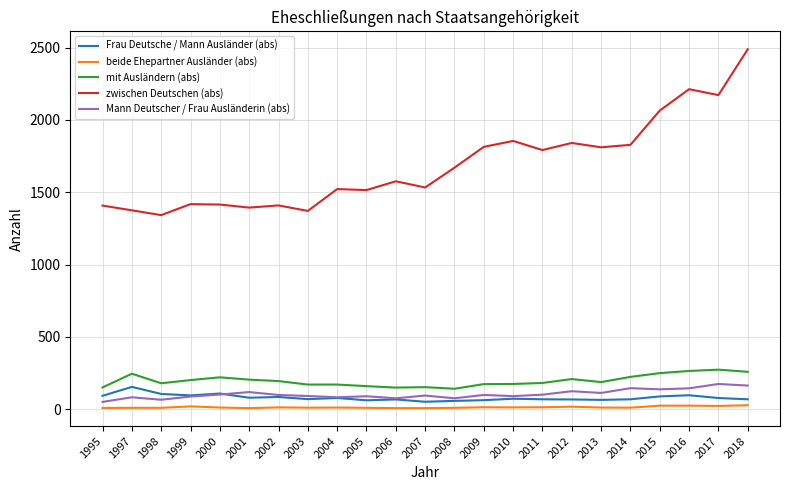

At which category does the chart reach its peak across all series?

2018